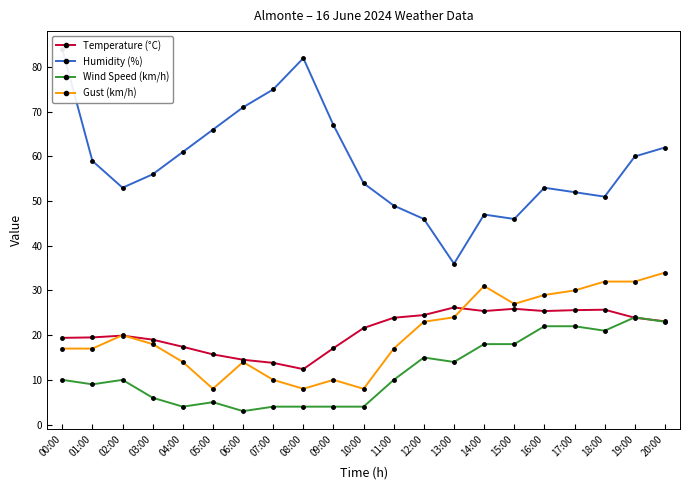

Rank the series at 04:00 from highest to lowest value.

Humidity (%), Temperature (°C), Gust (km/h), Wind Speed (km/h)